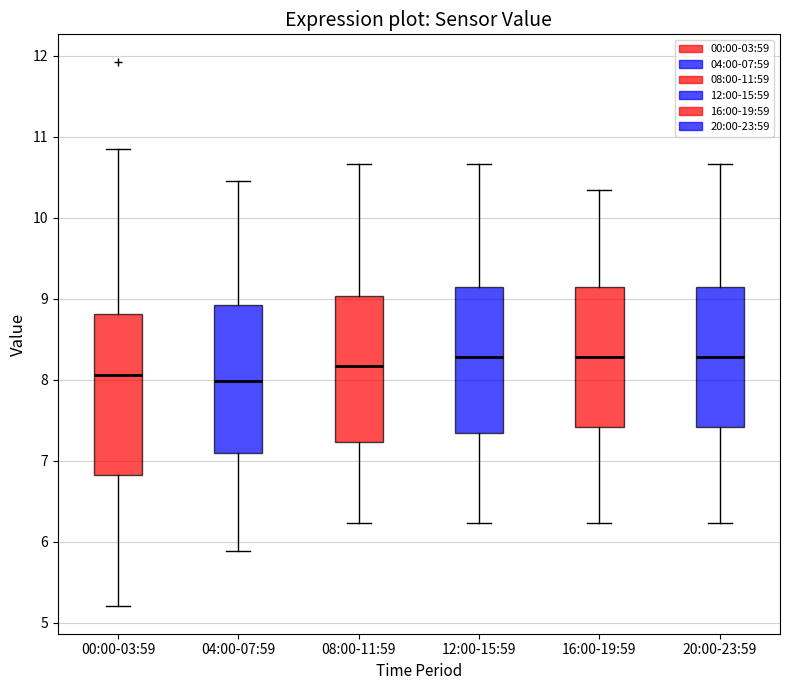

Reading left to right, transcribe this box plot: for each box, give where its median line is, the range the box spans, and where its two whiskers end, as read against the y-axis. The values are not printed on the chart, so give them approximately, as read against the axis.

00:00-03:59: median 8.1, box 6.8 to 8.8, whiskers 5.2 to 10.9
04:00-07:59: median 8.0, box 7.1 to 8.9, whiskers 5.9 to 10.5
08:00-11:59: median 8.2, box 7.2 to 9.0, whiskers 6.2 to 10.7
12:00-15:59: median 8.3, box 7.3 to 9.1, whiskers 6.2 to 10.7
16:00-19:59: median 8.3, box 7.4 to 9.1, whiskers 6.2 to 10.3
20:00-23:59: median 8.3, box 7.4 to 9.1, whiskers 6.2 to 10.7